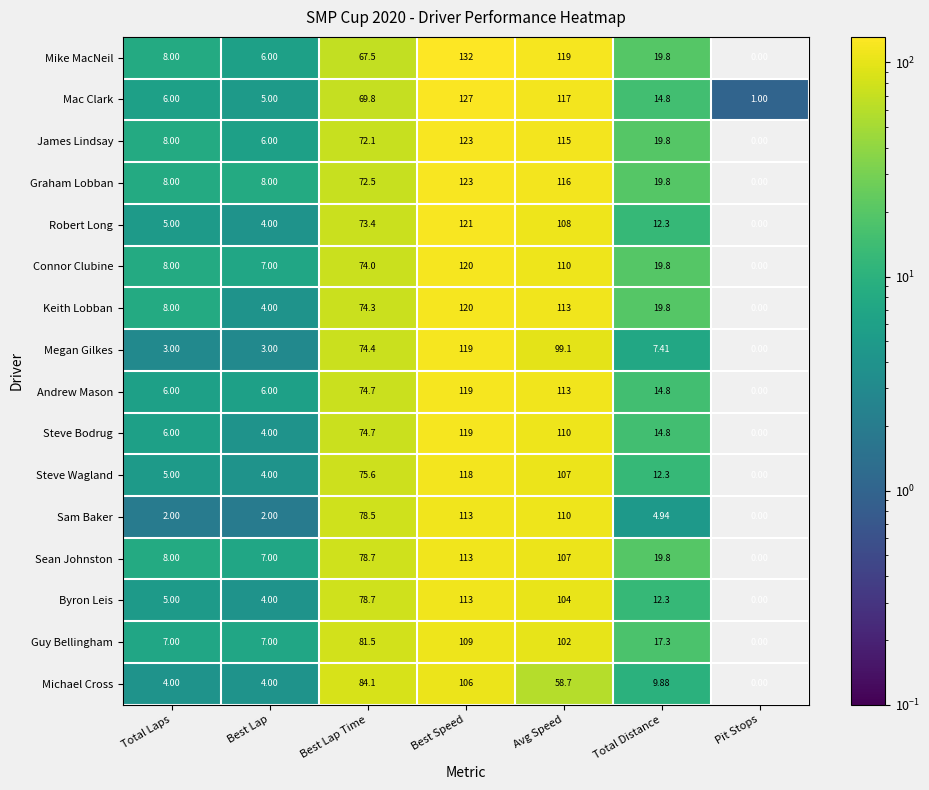

At which category does the chart reach its peak across all series?

Best Speed